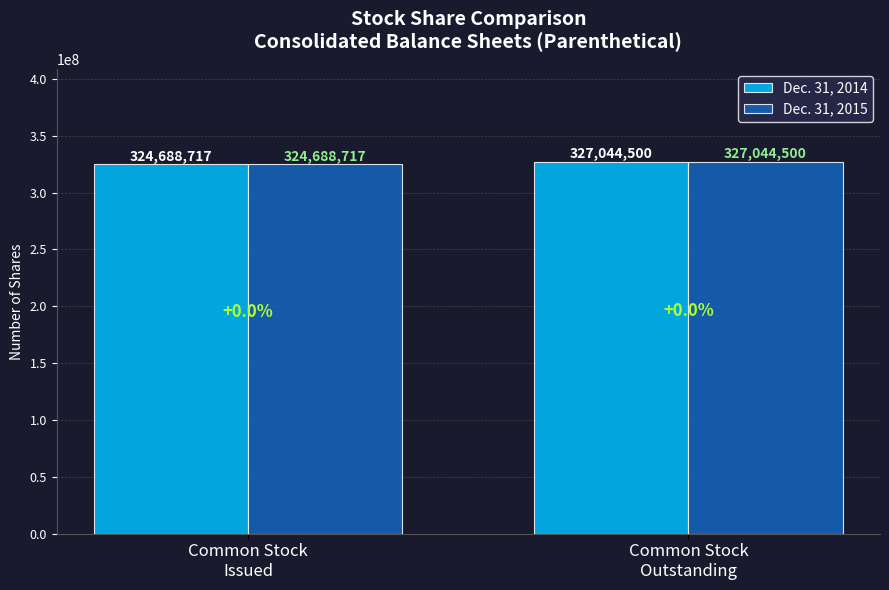

Is it true that Dec. 31, 2015 equals 195129074 at Common Stock
Issued?

False